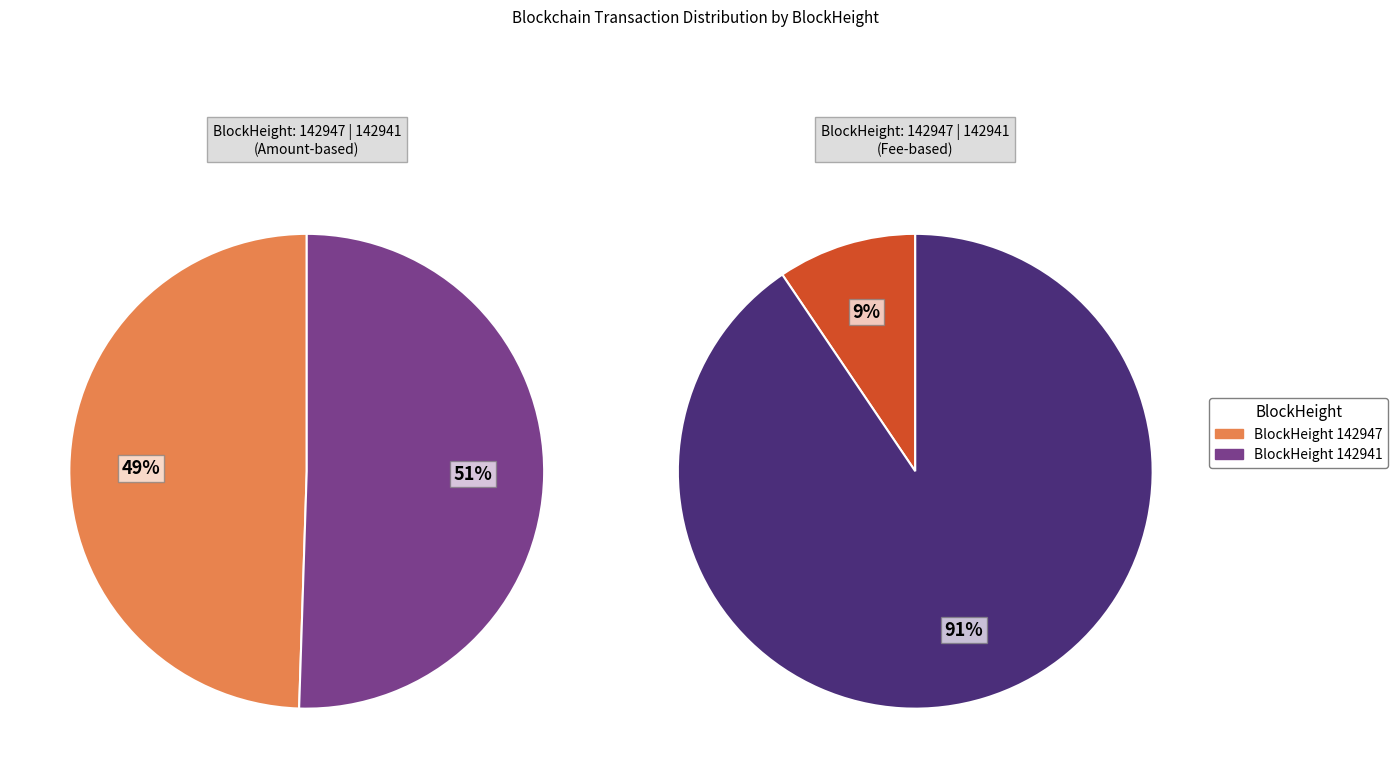

The 142941 slice represents 99% of the pie. True or false?

False